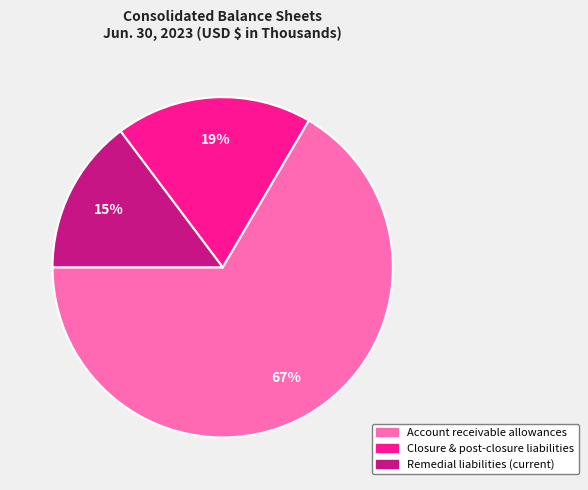

Approximately how many times larger is the value at Remedial liabilities (current) compared to Closure & post-closure liabilities?

0.8